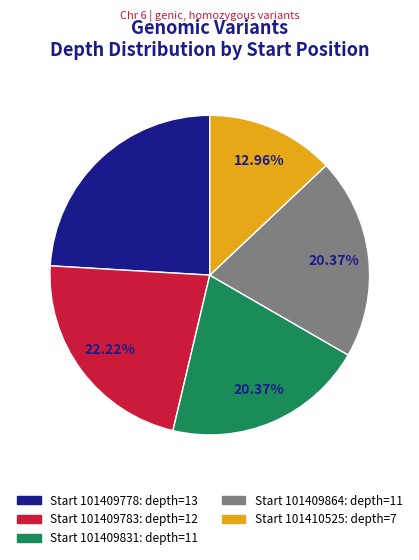

Is there a majority slice in this chart?

No